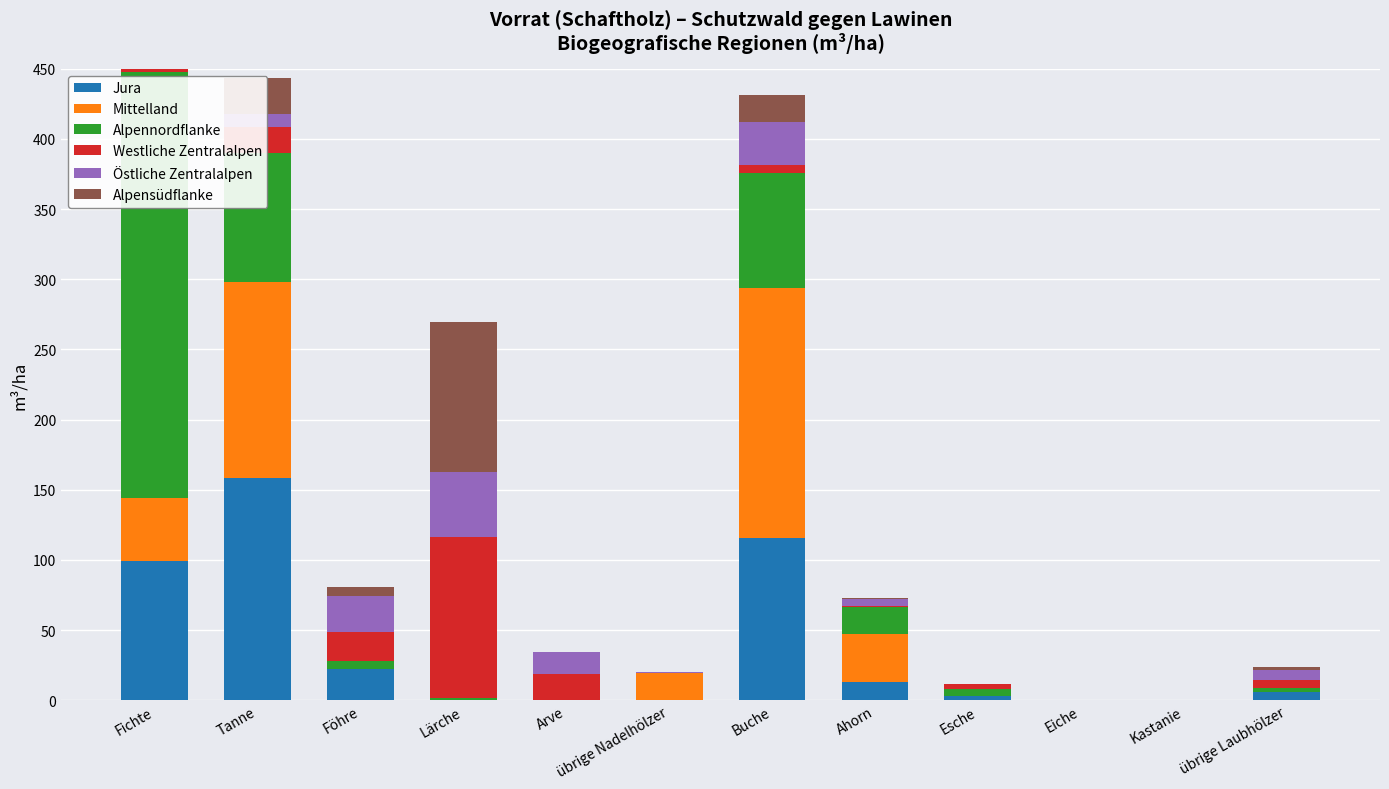

What is the difference between the maximum and second lowest values in the Jura series?

158.2